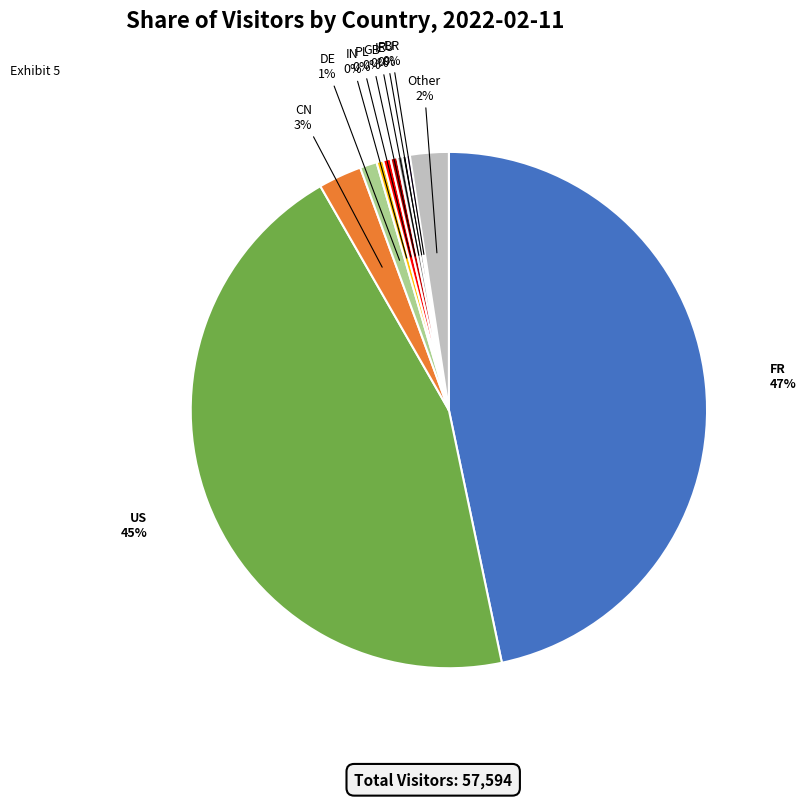

To the nearest percent, what is the average slice percentage?

9%